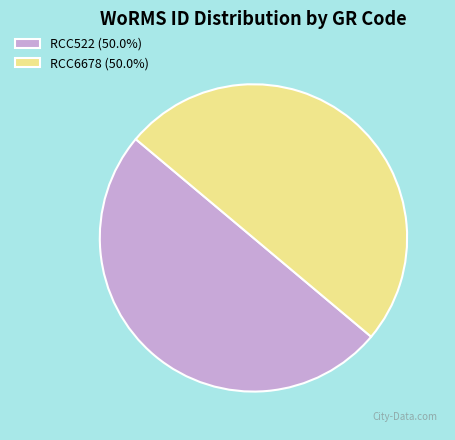

Approximately how many times larger is the value at RCC6678 (50.0%) compared to RCC522 (50.0%)?

1.0